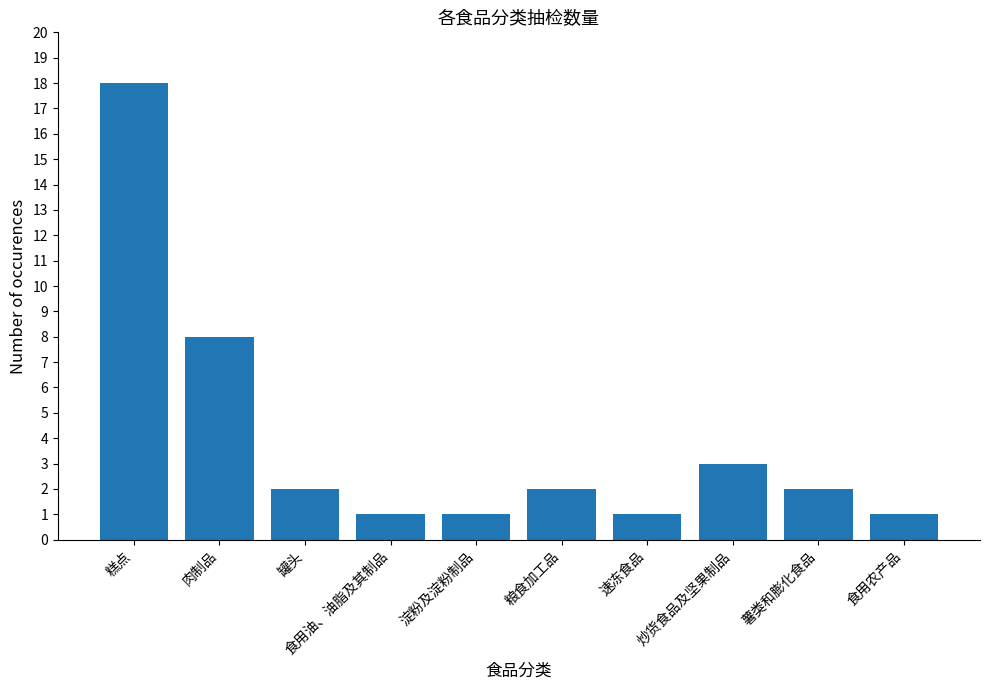

What is the change in value from 食用油、油脂及其制品 to 粮食加工品?

+1